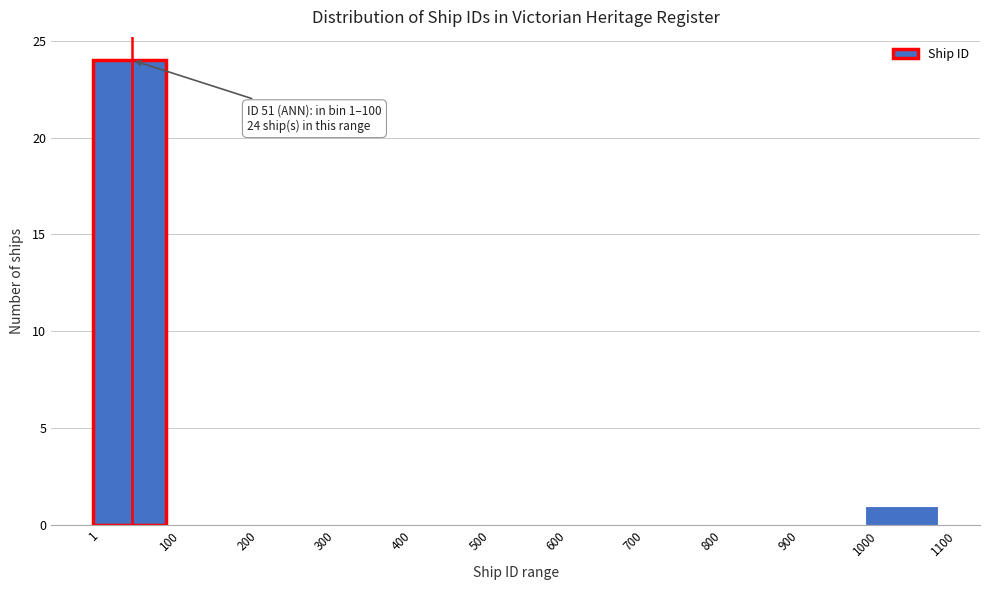

Over which range of the x-axis is the bar tallest?

1 to 100